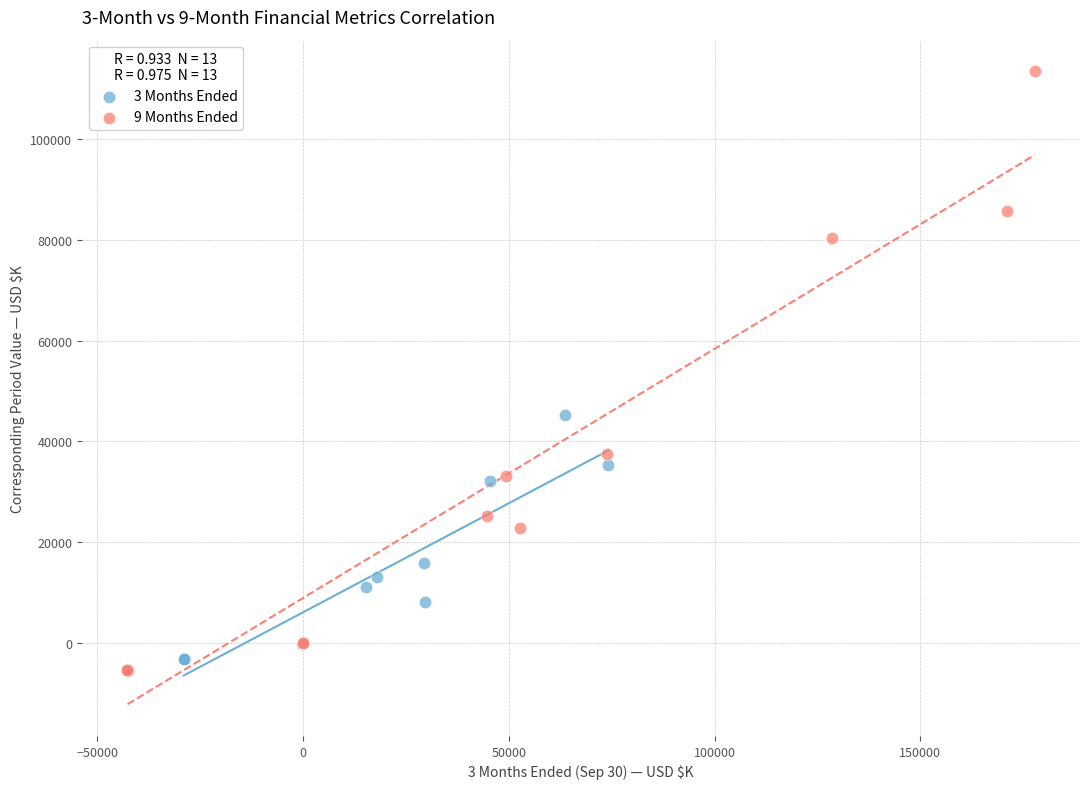

Which series reaches the maximum Y coordinate?

9 Months Ended